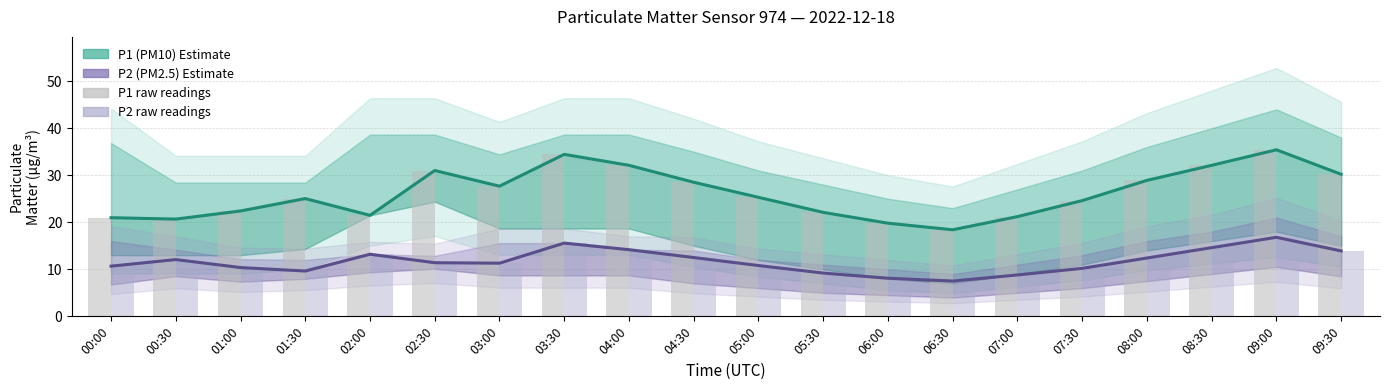

Reading right to left, extract all data points from this chart.

P1 (PM10) Estimate: 30.2	35.4	32.1	28.9	24.6	21.2	18.4	19.8	22.1	25.3	28.5	32.1	34.4	27.7	31.0	21.5	25.0	22.4	20.7	21.0
P2 (PM2.5) Estimate: 13.9	16.8	14.6	12.4	10.2	8.8	7.5	8.1	9.2	10.8	12.5	14.2	15.6	11.3	11.4	13.2	9.6	10.4	12.1	10.7
P1 raw readings: 30.2	35.4	32.1	28.9	24.6	21.2	18.4	19.8	22.1	25.3	28.5	32.1	34.4	27.7	31.0	21.5	25.0	22.4	20.7	21.0
P2 raw readings: 13.9	16.8	14.6	12.4	10.2	8.8	7.5	8.1	9.2	10.8	12.5	14.2	15.6	11.3	11.4	13.2	9.6	10.4	12.1	10.7